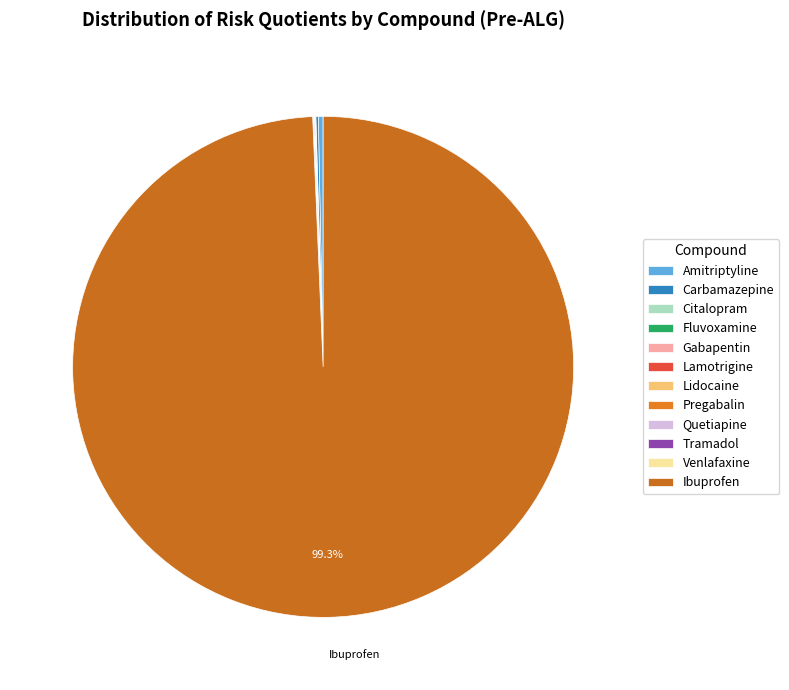

What portion of the pie excludes Pregabalin?

100.0%